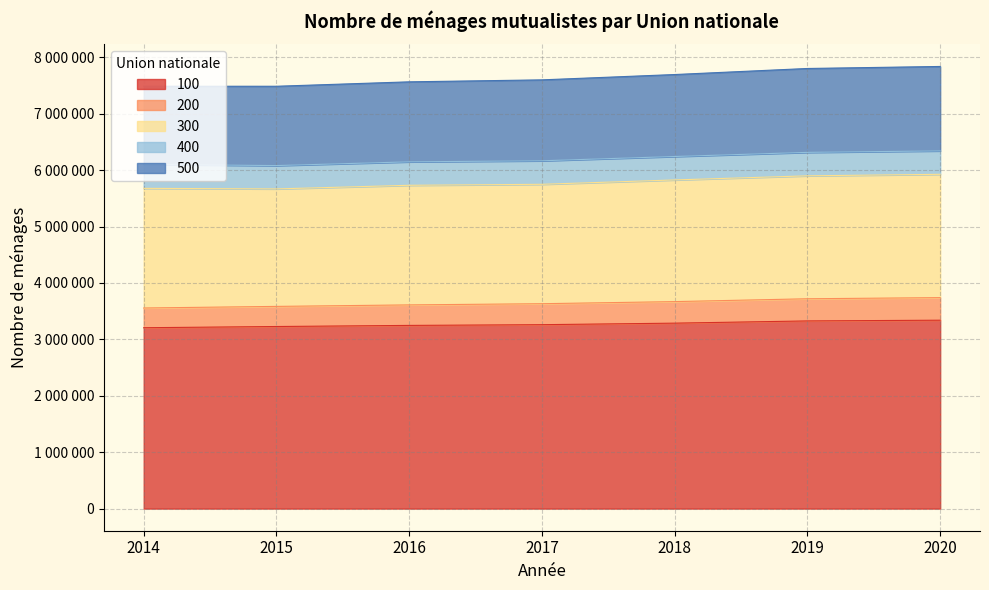

True or false: 500 has a value of 7838244 at 2020.

True